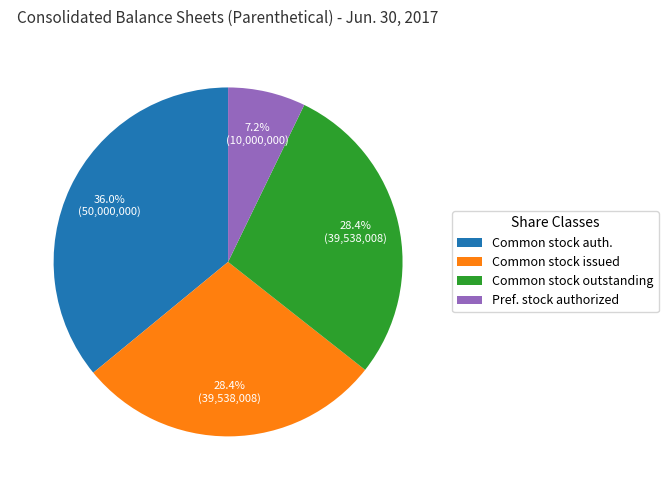

Is there any slice that represents more than half of the pie?

No